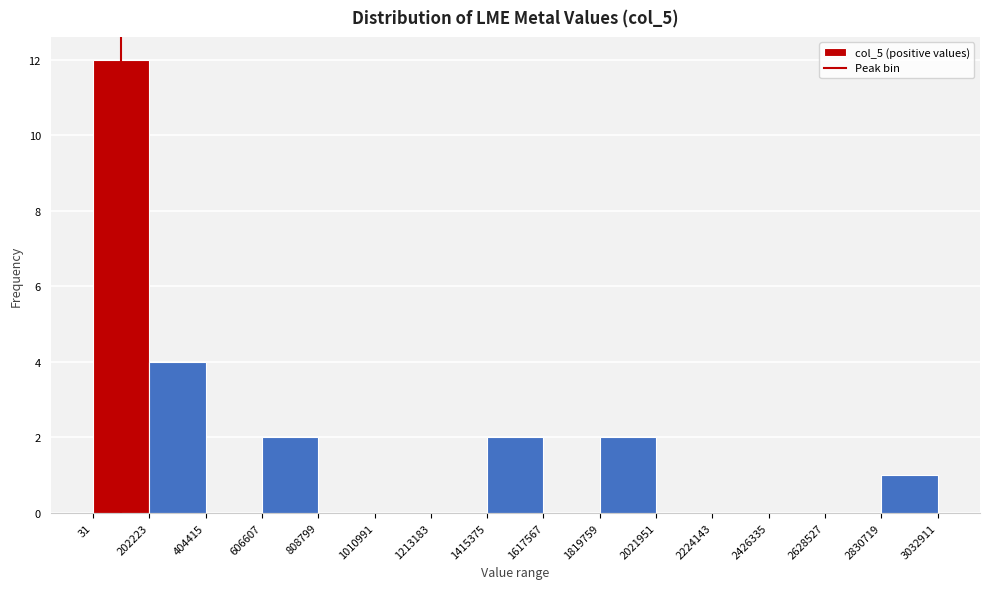

Which range on the x-axis has the tallest bar?

31 to 202223